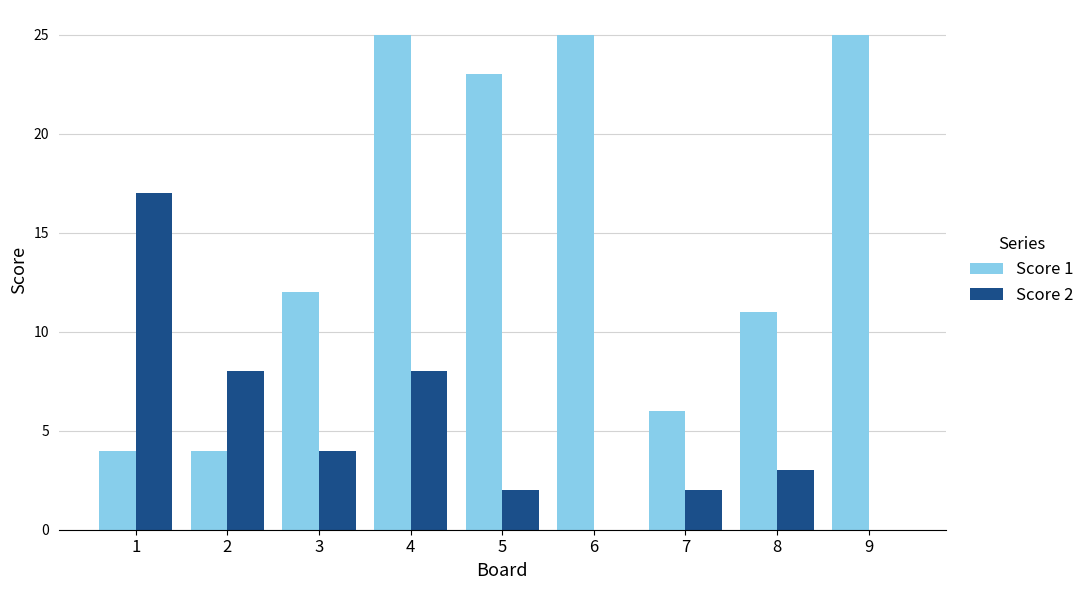

At which category is the sum across all series the highest?

4